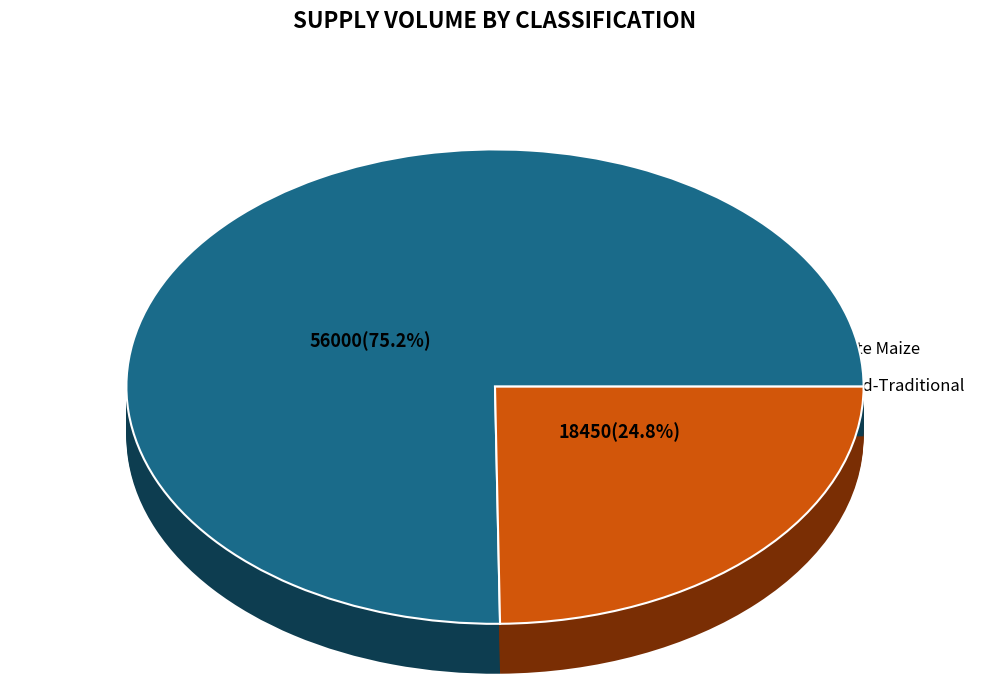

Is the sum of Mixed-Traditional and 3 greater than half?

No